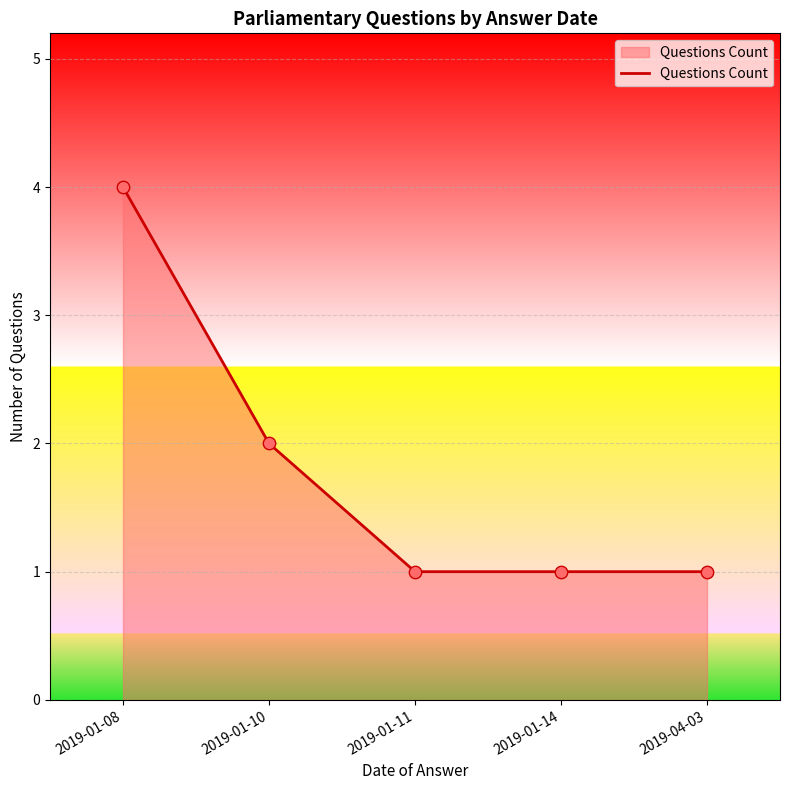

What is the change in value from 2019-01-10 to 2019-01-14?

-1